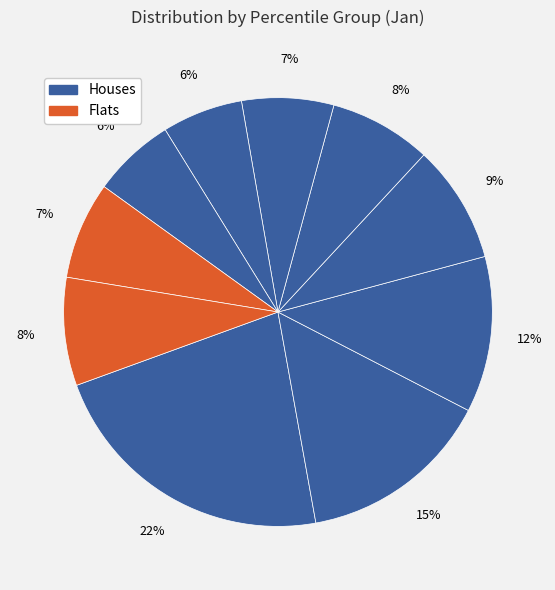

Count the number of slices in the pie.

10